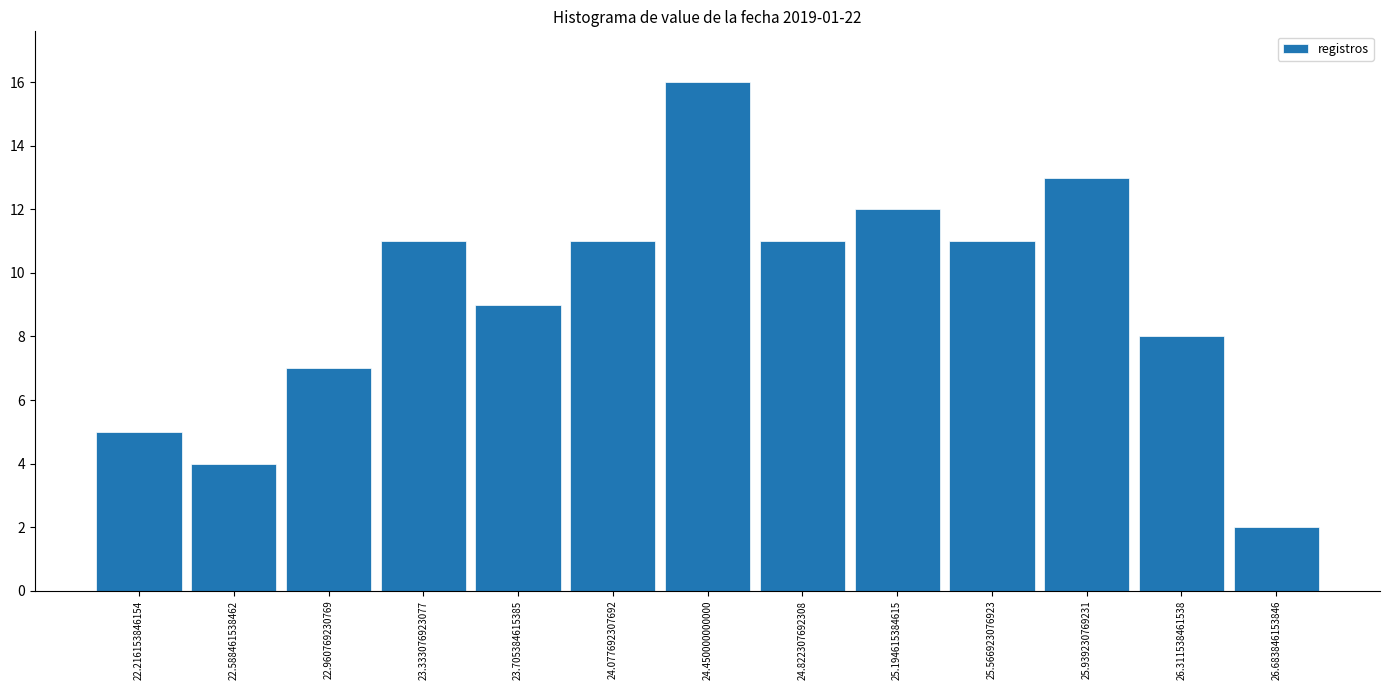

How tall is the bar that spans 26.50 to 26.85 on the x-axis? Neither the bar edges nor the heights are printed on the chart, so give them approximately, as read against the axes.

2